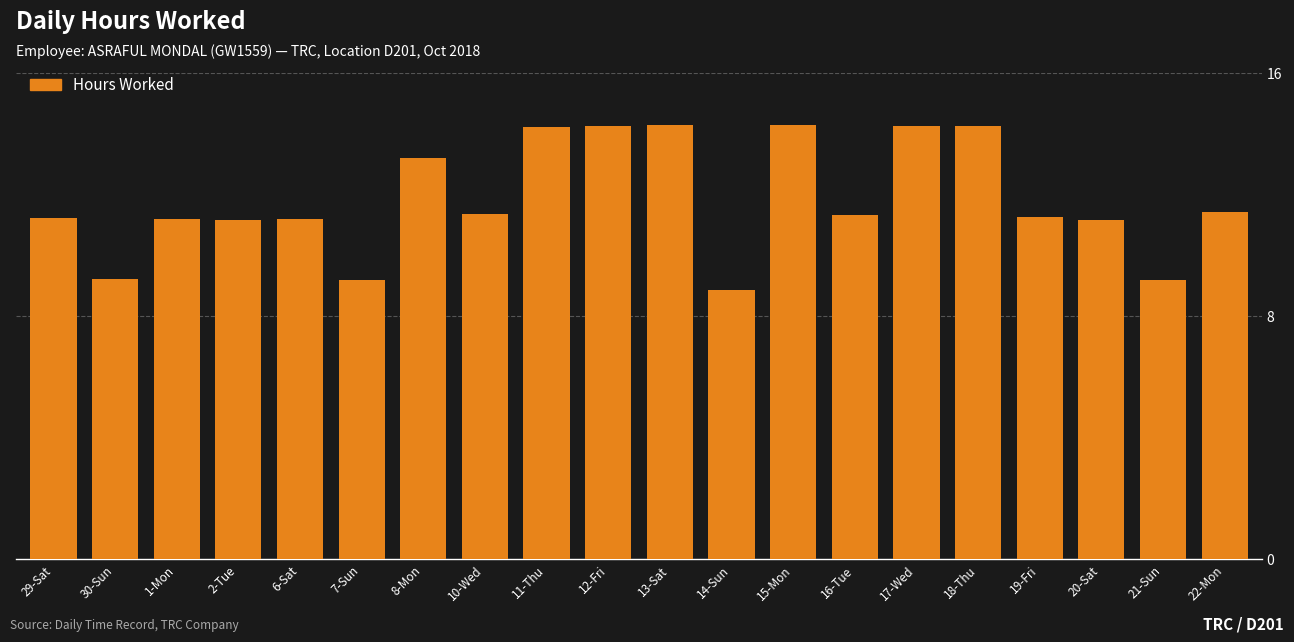

What is the label of the 17th bar from the right?

2-Tue